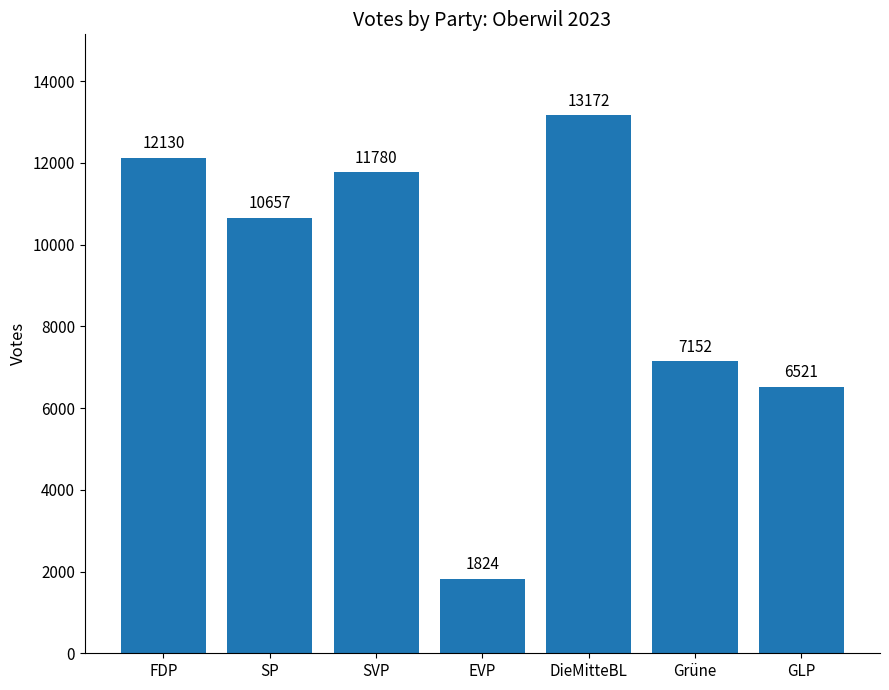

Reading left to right, what are all the values shown in this chart?

12130	10657	11780	1824	13172	7152	6521